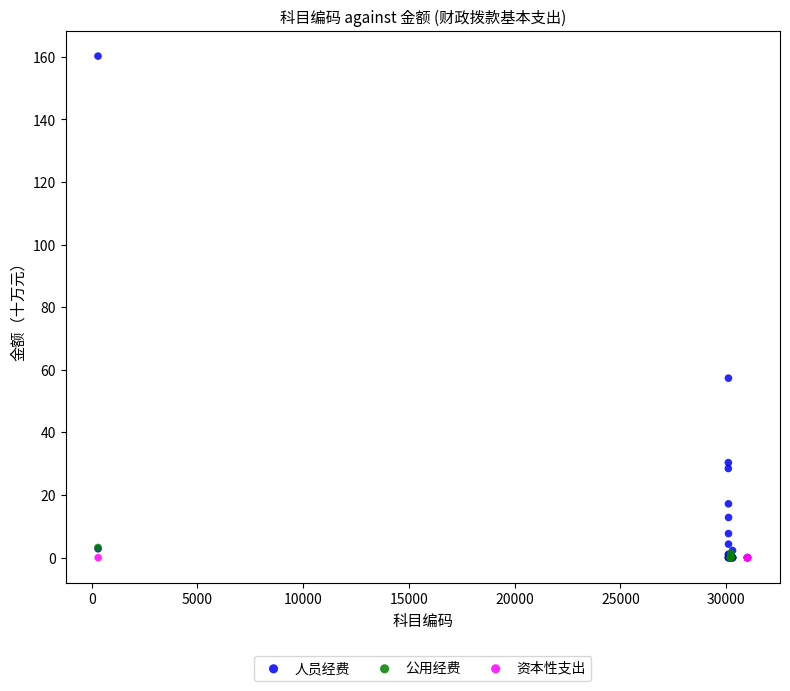

Which series reaches the maximum Y coordinate?

人员经费